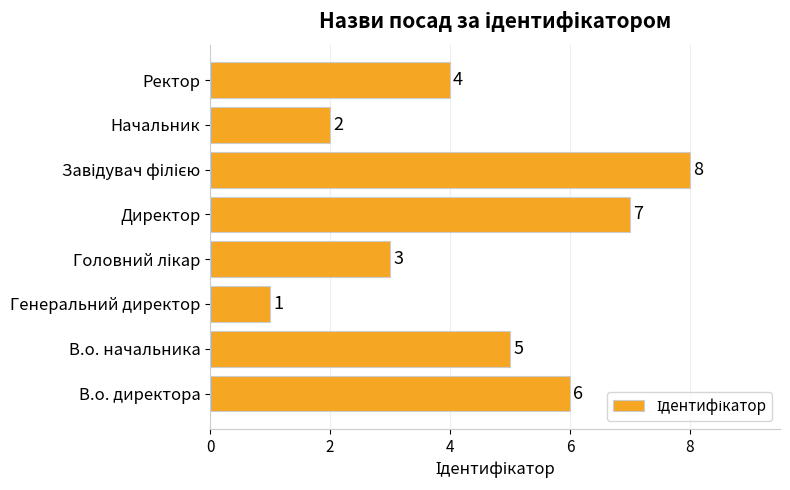

What is the change in value from Генеральний директор to Директор?

+6